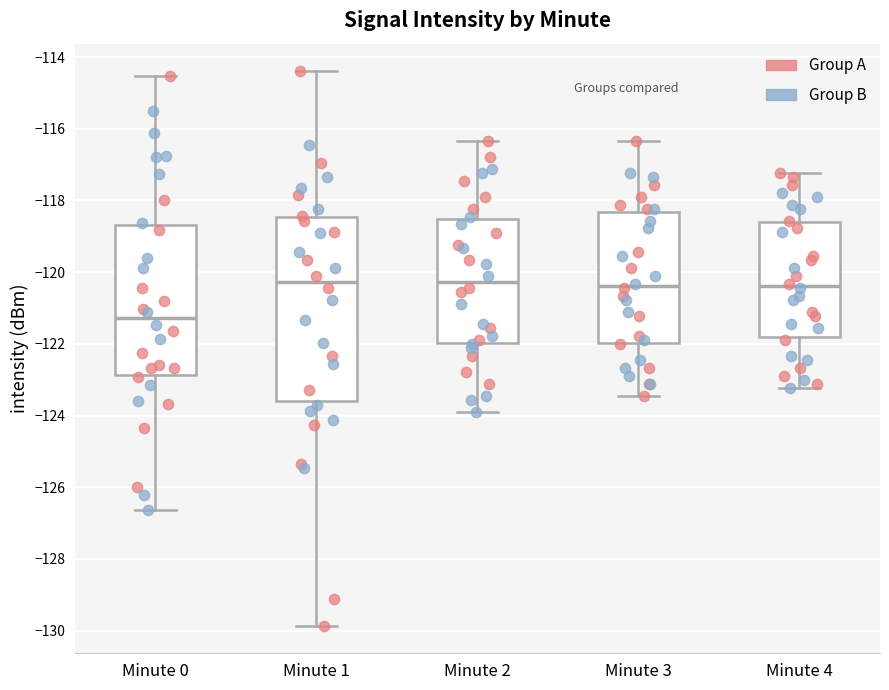

Comparing the boxes themselves (not the whiskers), which one is the tallest?

Minute 1